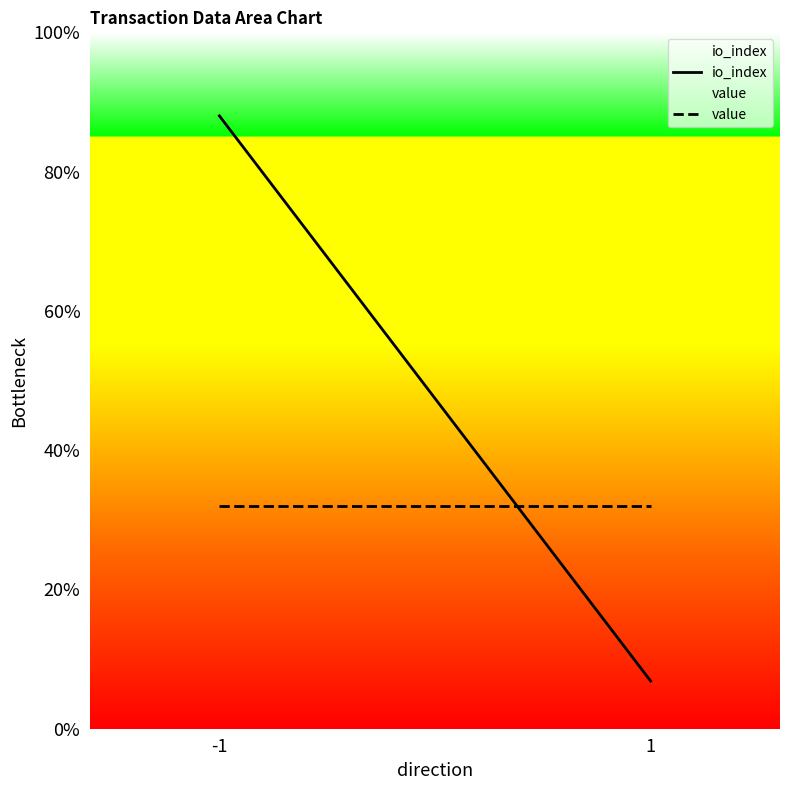

At which category is the sum across all series the highest?

-1